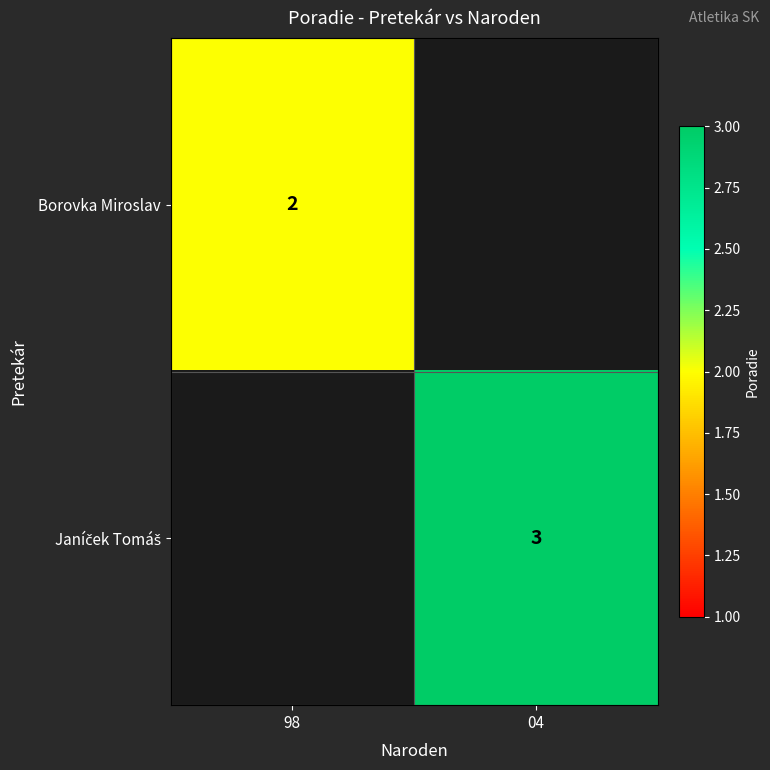

What is the smallest value displayed?

2.0